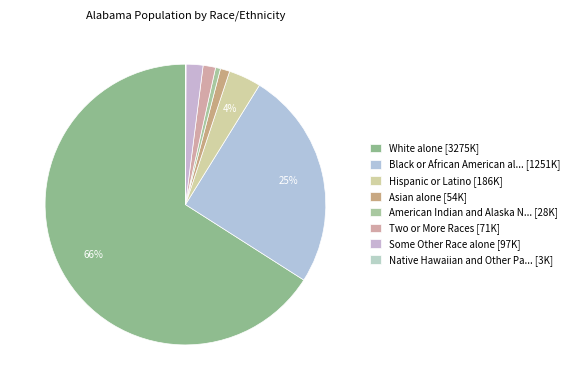

Which slice is the smallest?

Native Hawaiian and Other Pacific